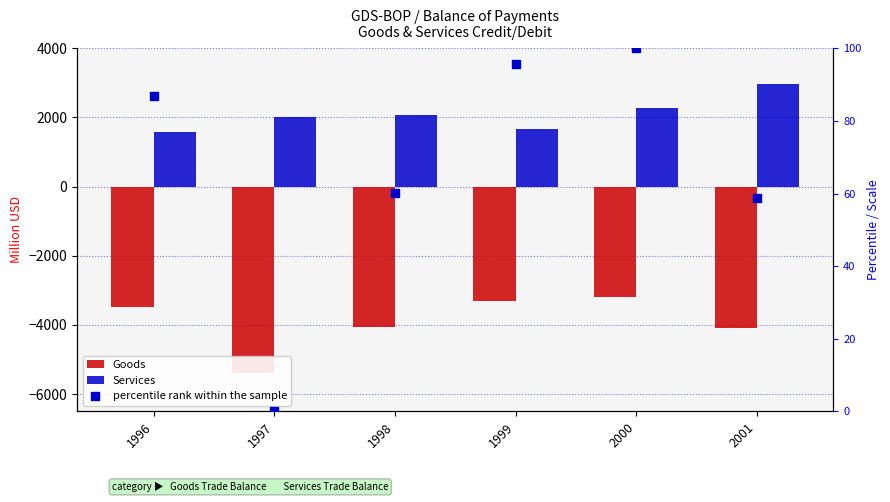

Which series reaches the minimum Y coordinate?

Goods